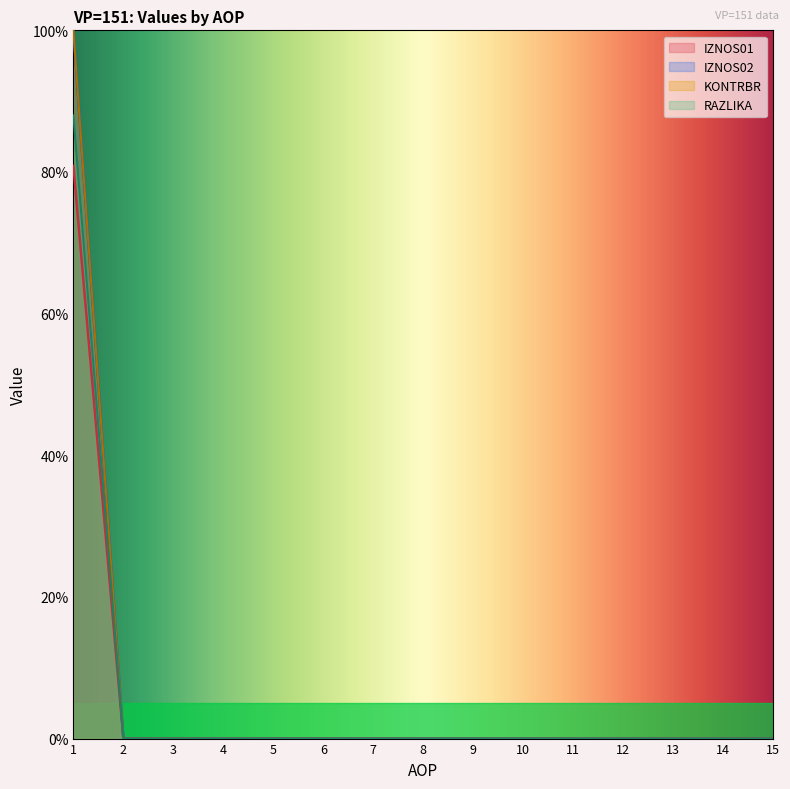

True or false: KONTRBR and RAZLIKA cross at least once.

False